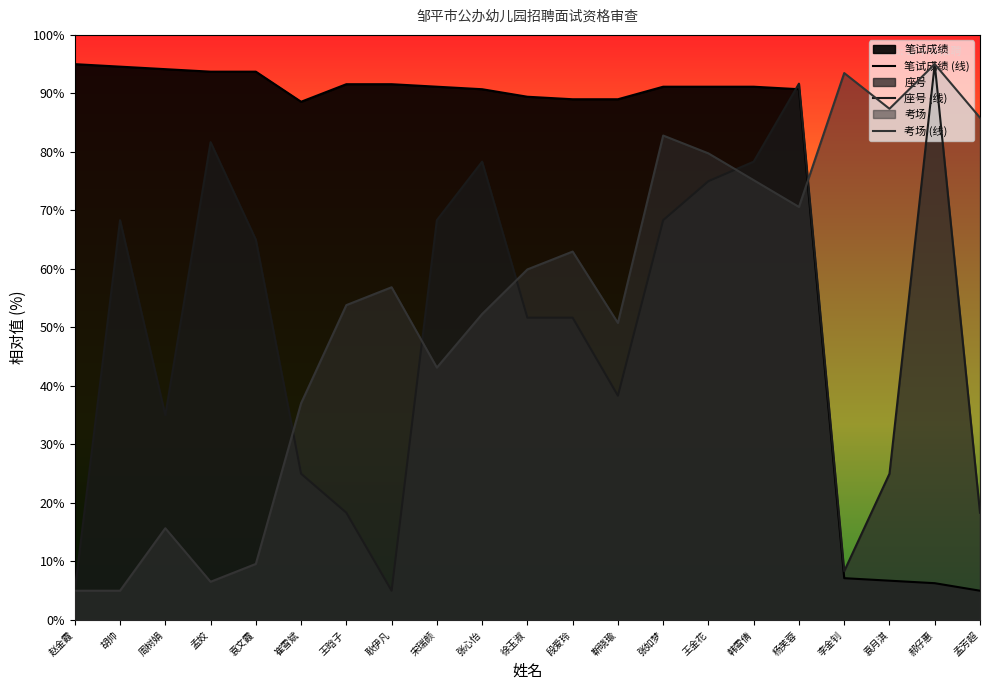

Which series ends up on top after the final intersection of 考场 and 笔试成绩?

考场